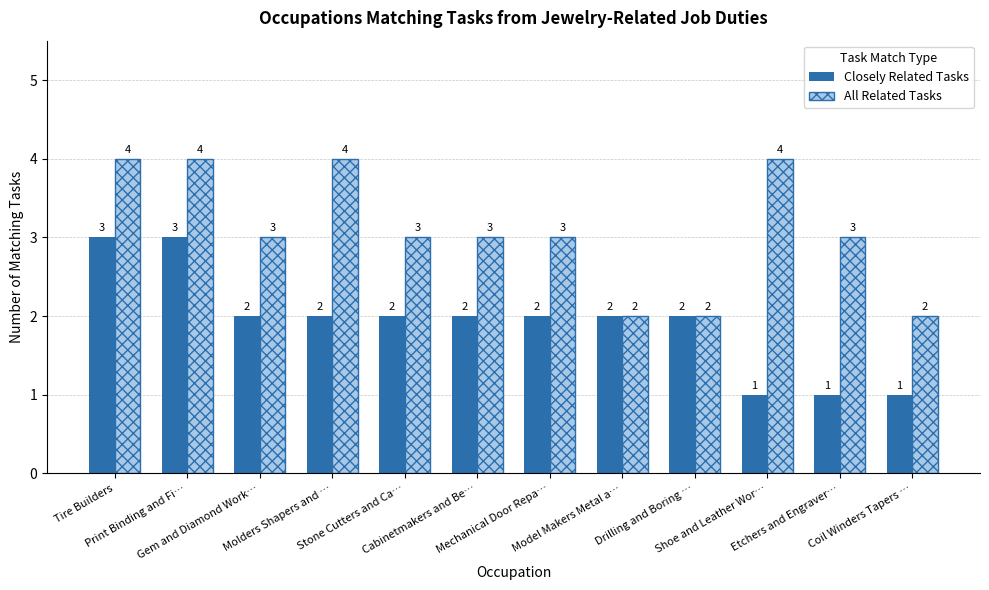

What is the greatest value displayed?

4